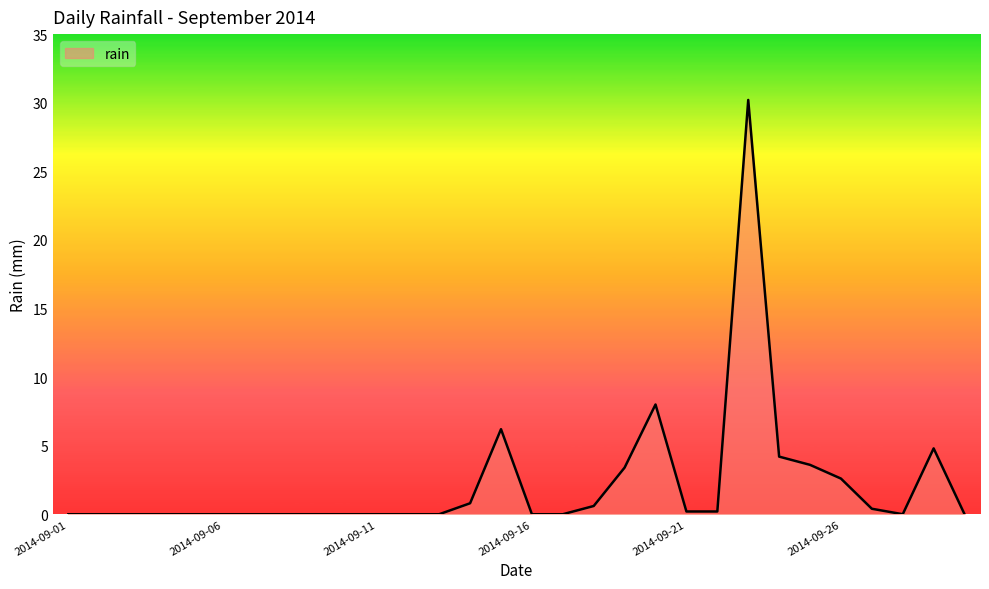

What is the difference between the maximum and minimum values?

30.2